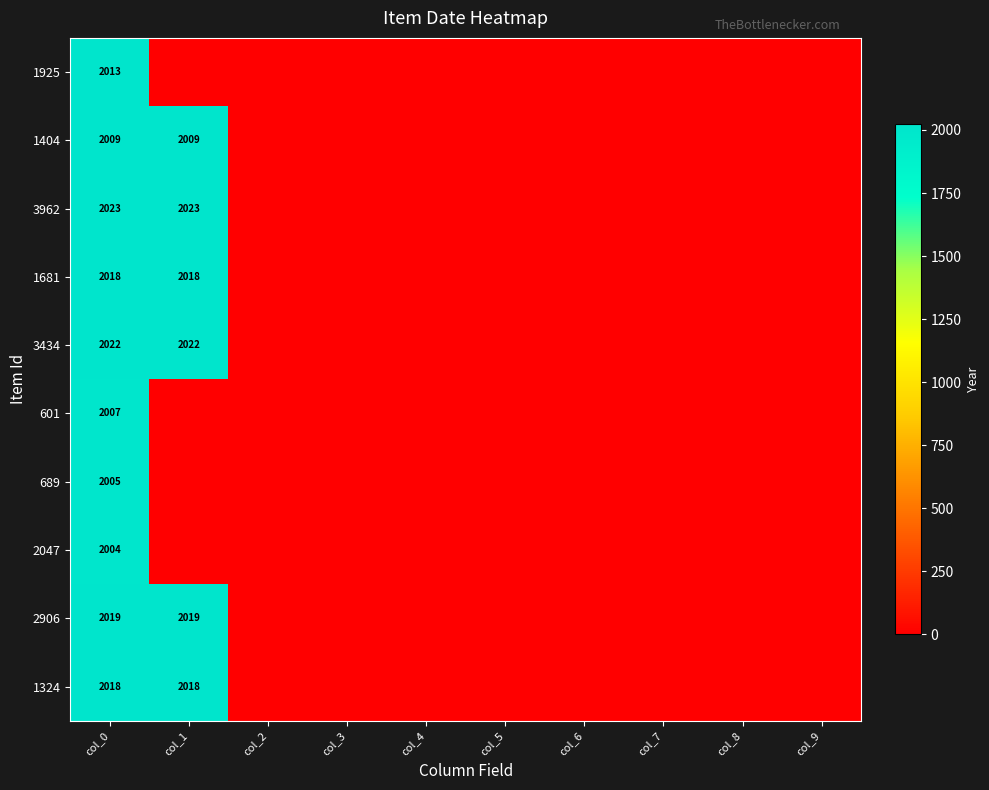

The value of 689 at col_0 is 2795. True or false?

False